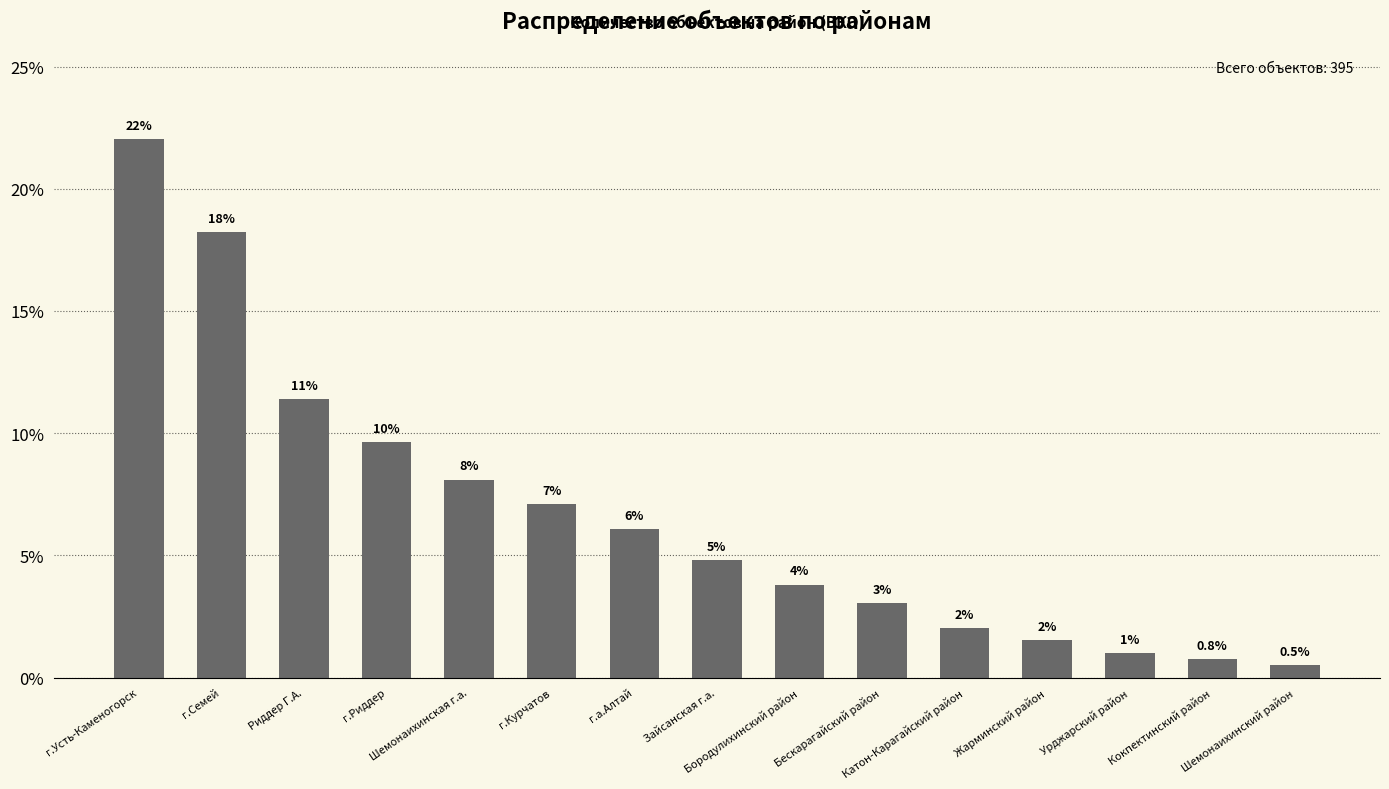

At which label does the data first exceed 4?

г.Усть-Каменогорск